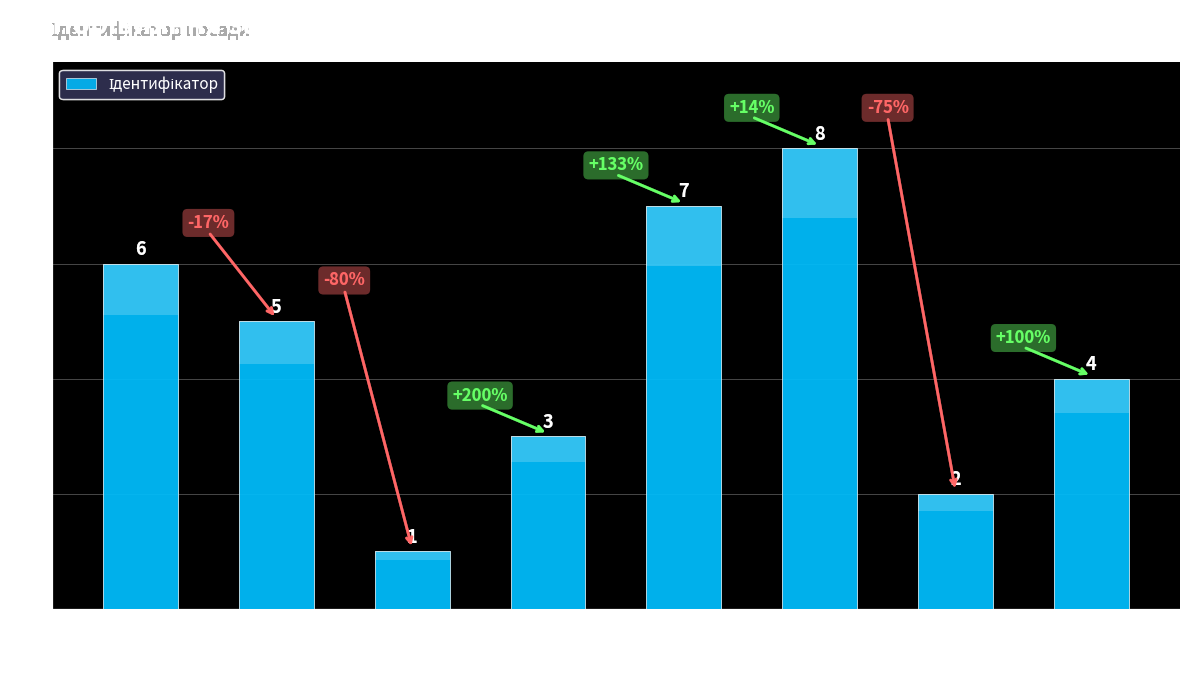

Count the values in the range 3 to 7.

5